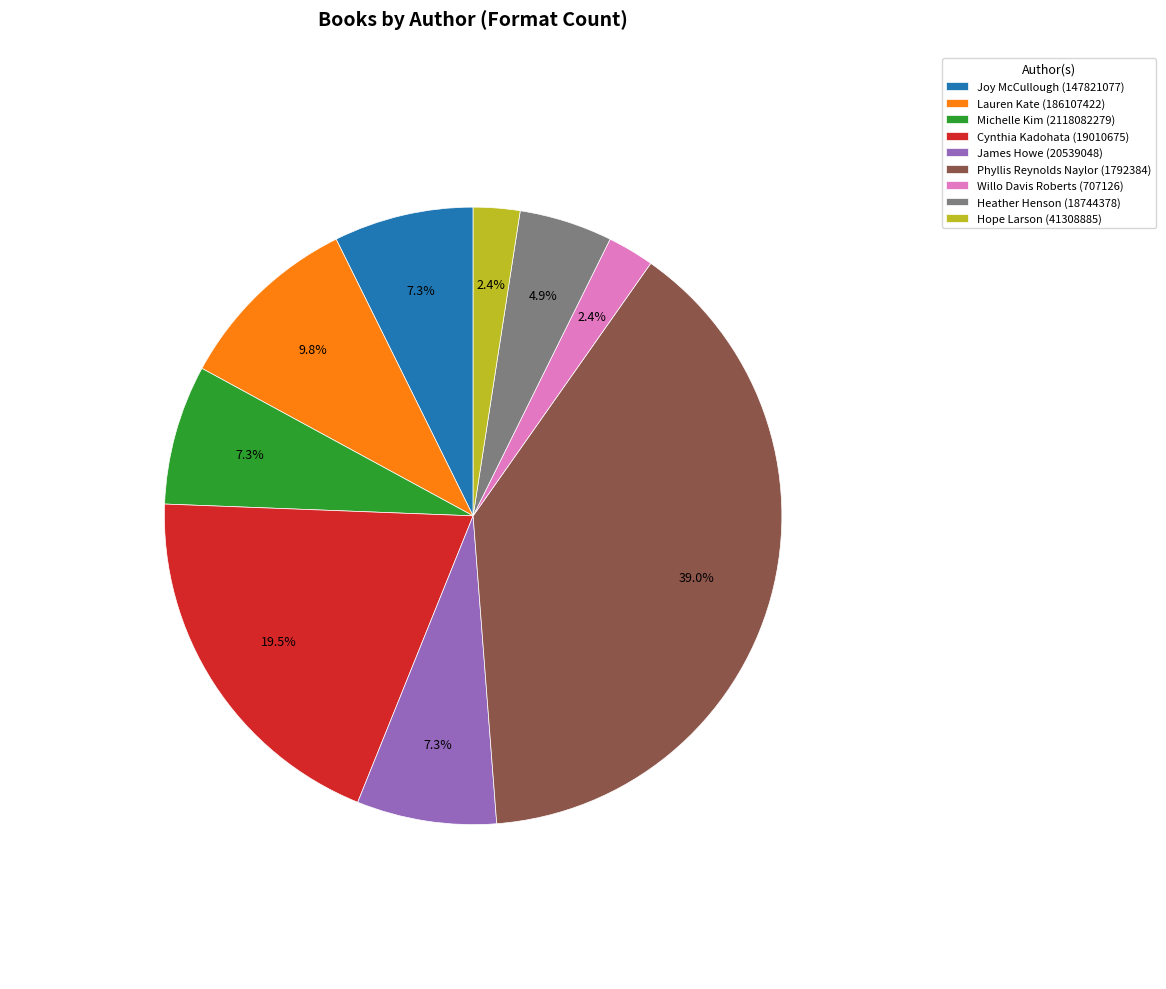

The Hope Larson (41308885) slice represents 2% of the pie. True or false?

True